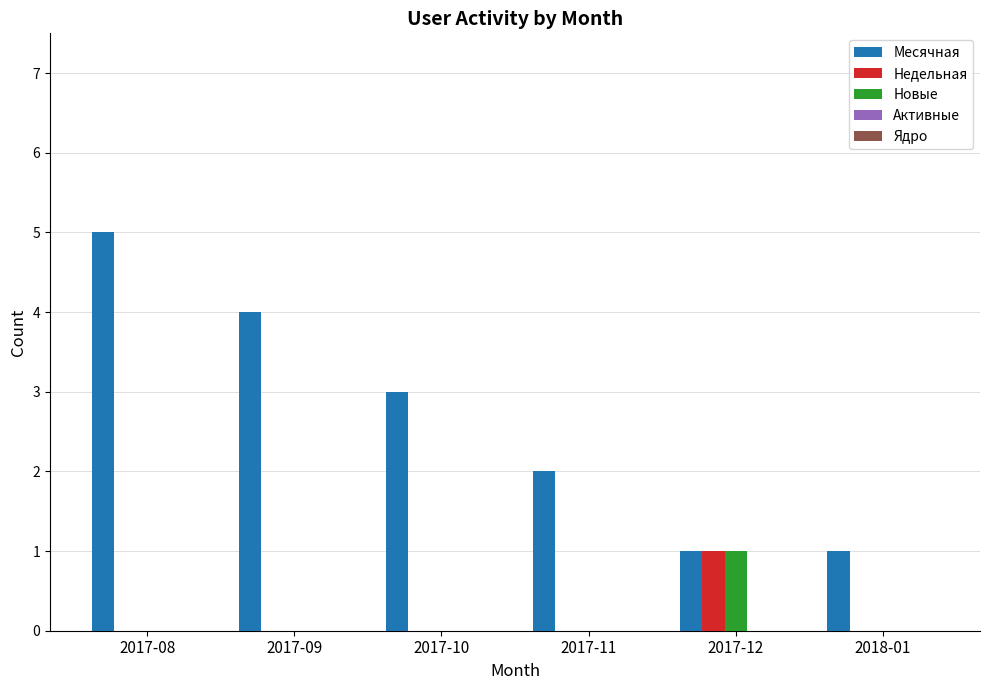

What is the maximum value shown in the chart?

5